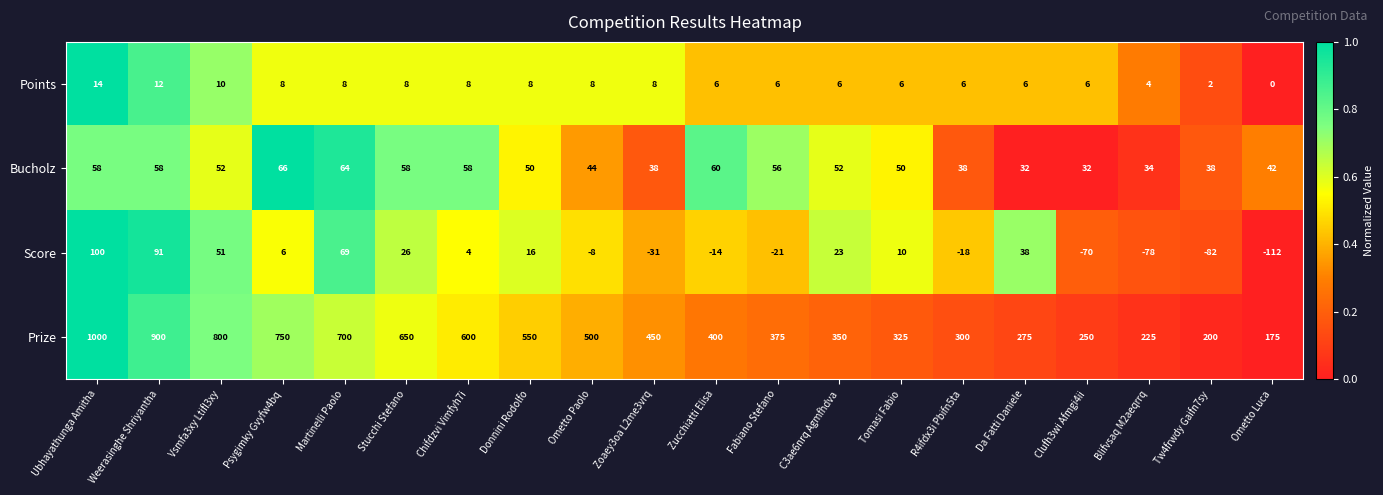

How many values in the Prize series are below 450?

10